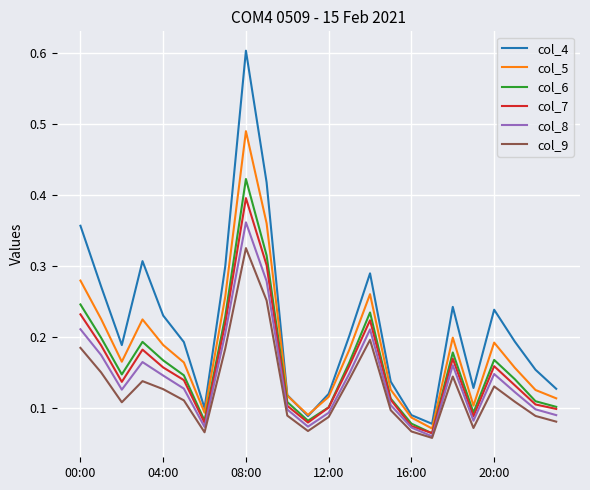

What is the greatest value displayed?

0.6